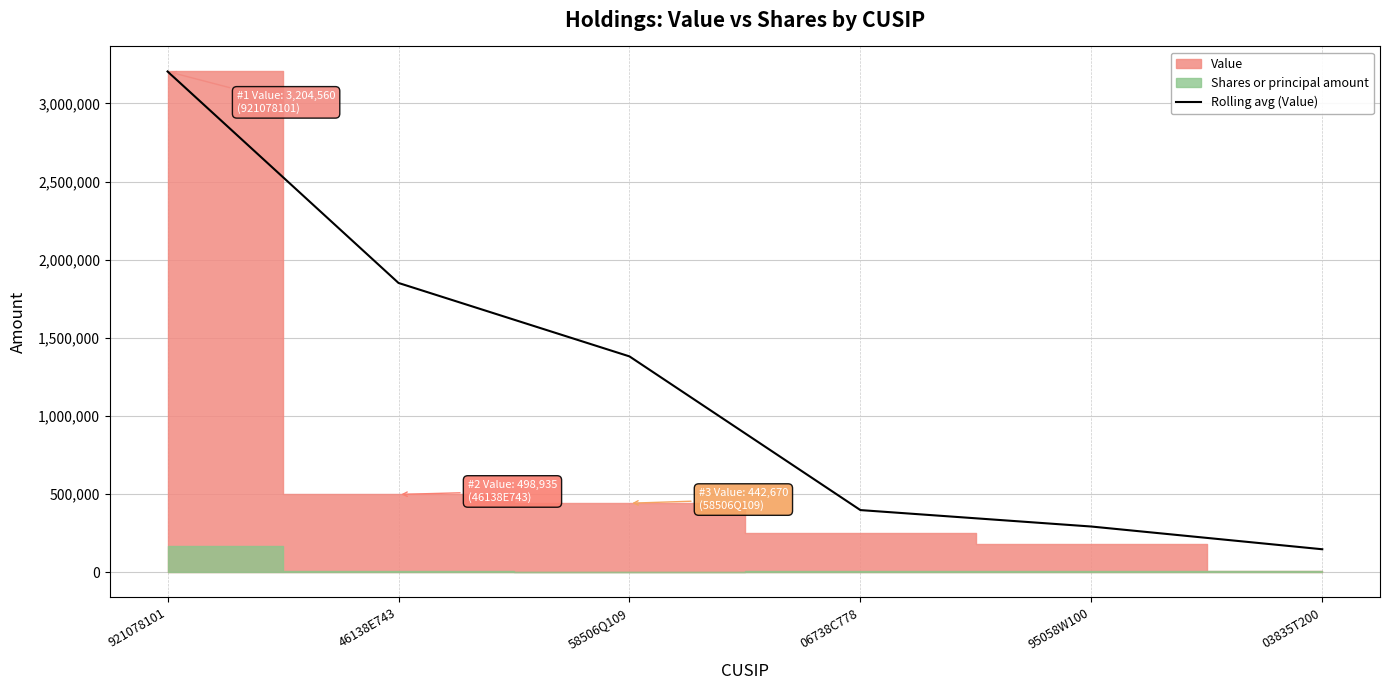

Rank the categories by value from lowest to highest.

03835T200, 95058W100, 06738C778, 58506Q109, 46138E743, 921078101